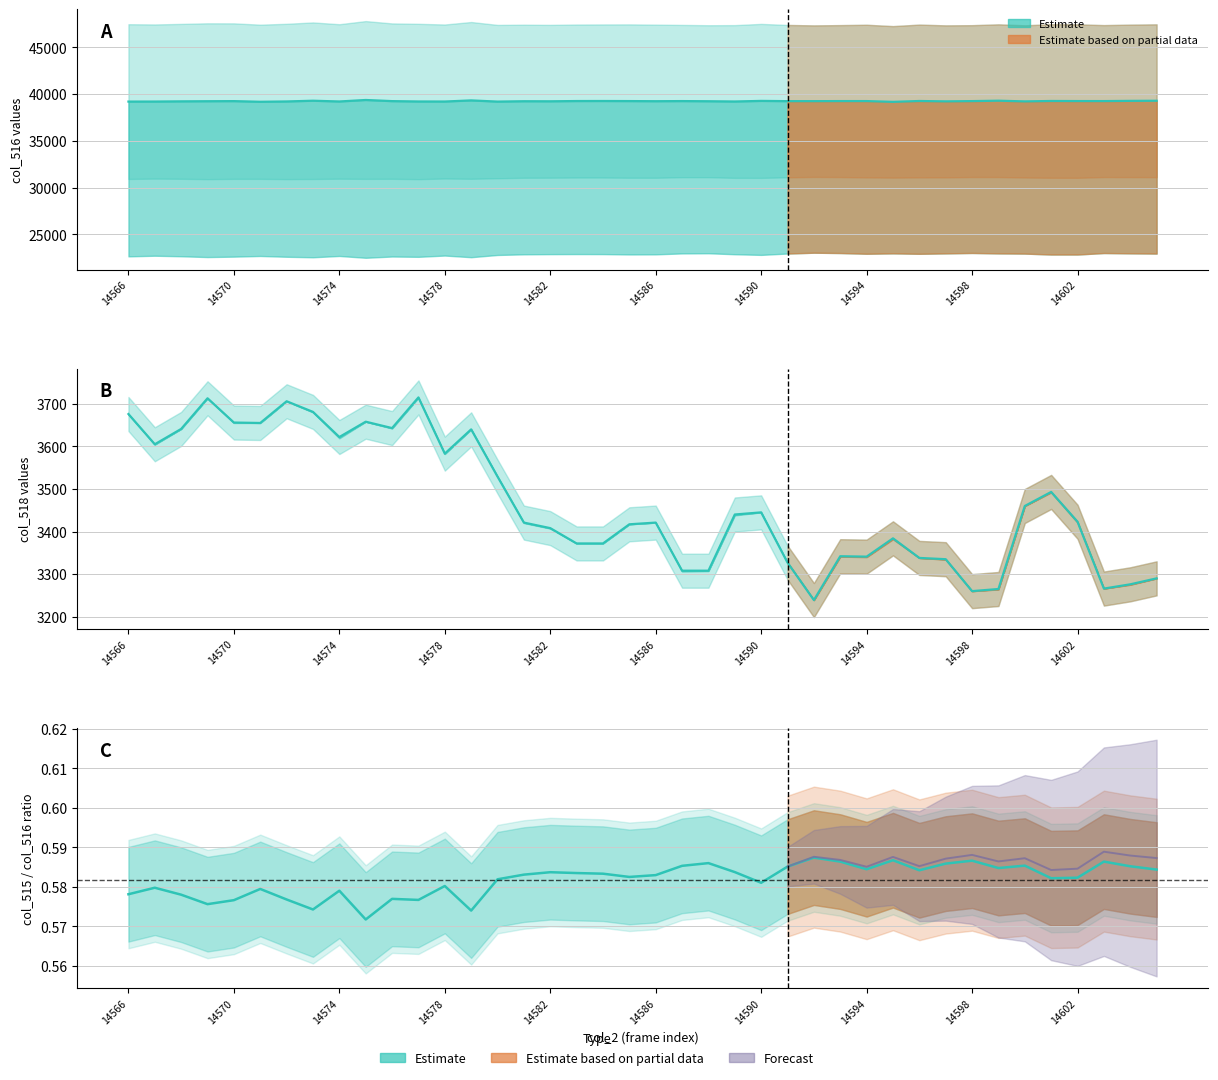

How many values are between 0 and 1?

40